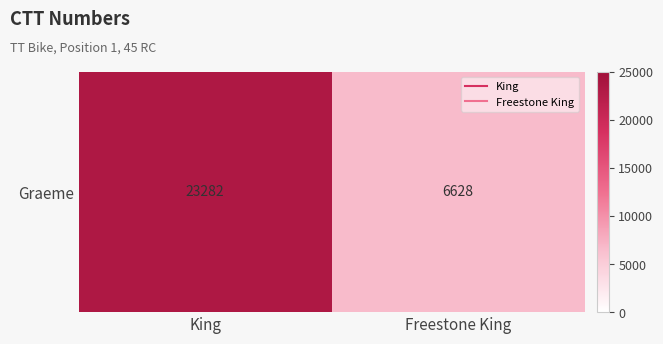

What is the sum of all values?

29910